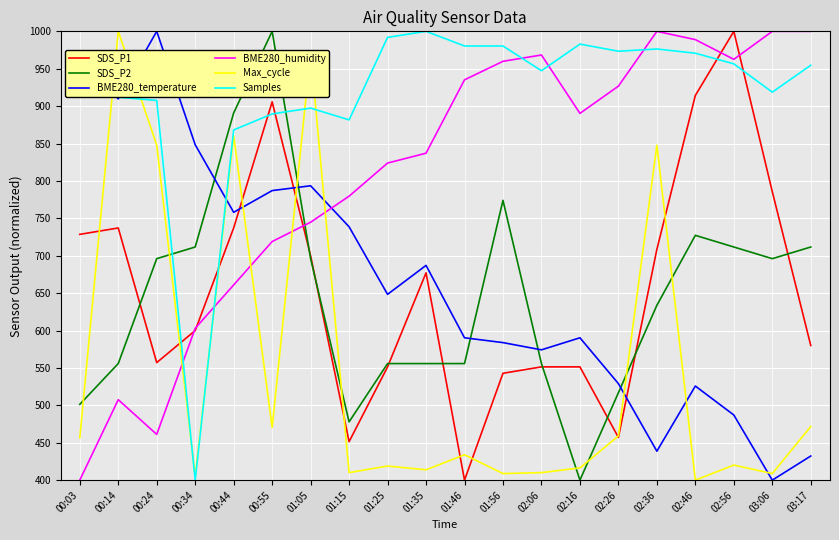

What are all the series names shown in the legend?

SDS_P1, SDS_P2, BME280_temperature, BME280_humidity, Max_cycle, Samples